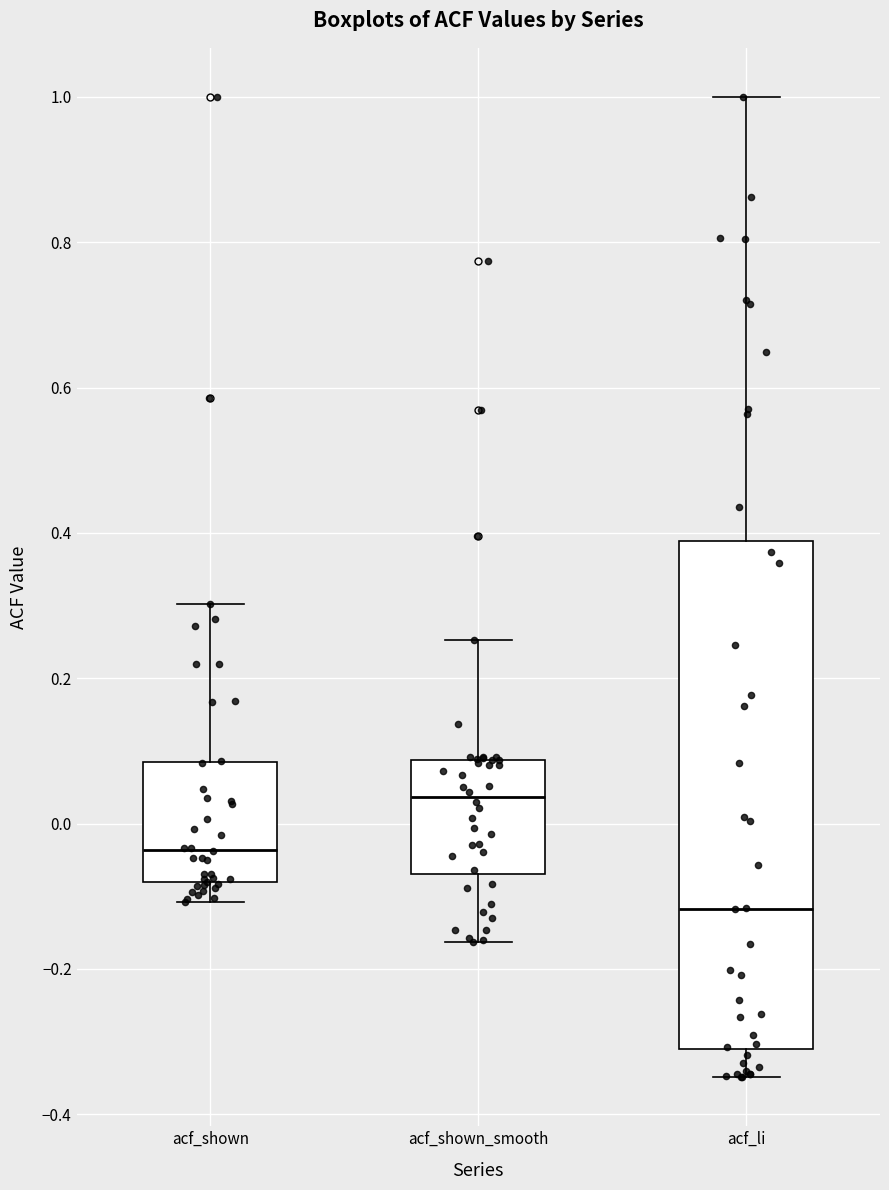

Reading left to right, transcribe this box plot: for each box, give where its median line is, the range the box spans, and where its two whiskers end, as read against the y-axis. The values are not printed on the chart, so give them approximately, as read against the axis.

acf_shown: median -0.04, box -0.08 to 0.08, whiskers -0.10 to 0.30
acf_shown_smooth: median 0.04, box -0.06 to 0.08, whiskers -0.16 to 0.26
acf_li: median -0.12, box -0.30 to 0.38, whiskers -0.34 to 1.00